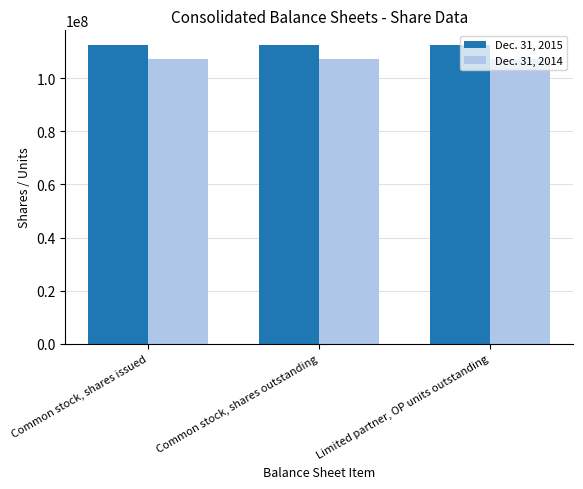

What are all the series names shown in the legend?

Dec. 31, 2015, Dec. 31, 2014